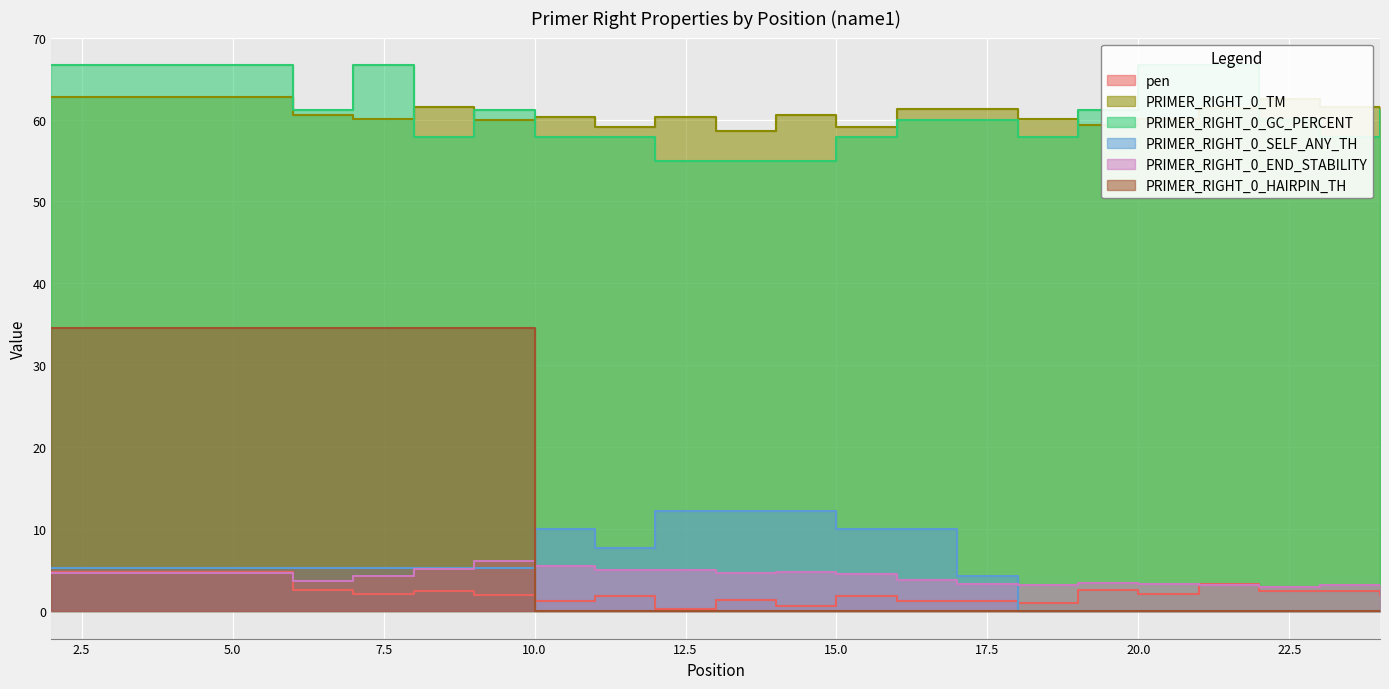

At how many categories does at least one series exceed 1?

20